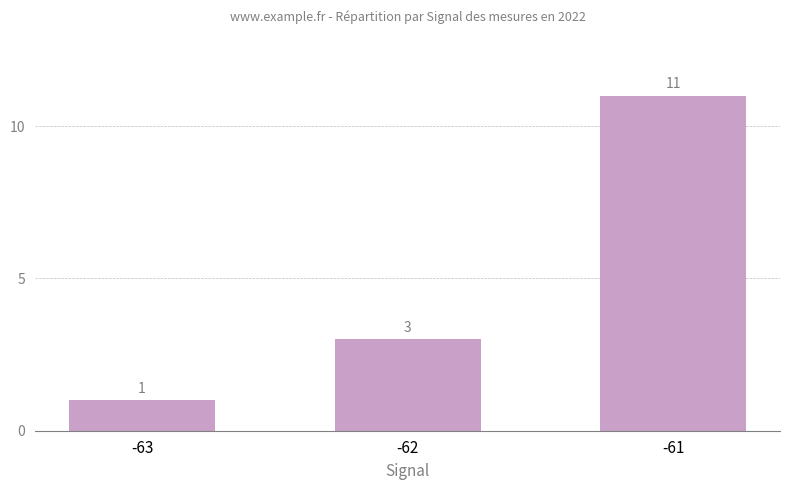

Reading left to right, list all the values displayed in this chart.

1	3	11